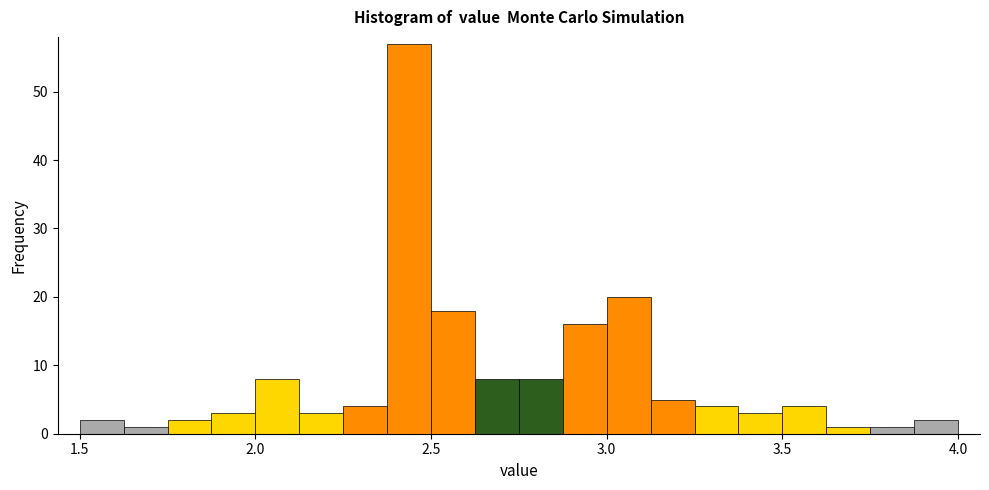

Read against the x-axis, roughly where is the centre of the tallest bar?

2.45